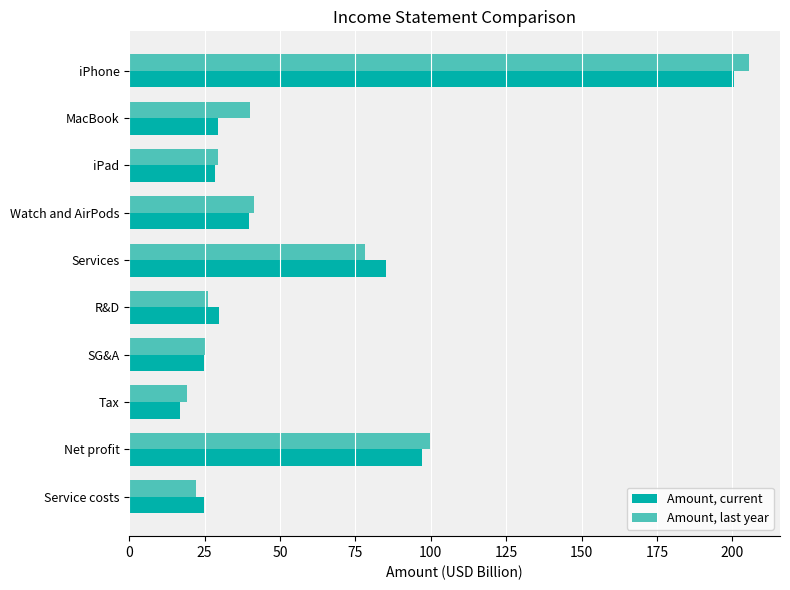

Rank the series by their average value, from lowest to highest.

Amount, current, Amount, last year